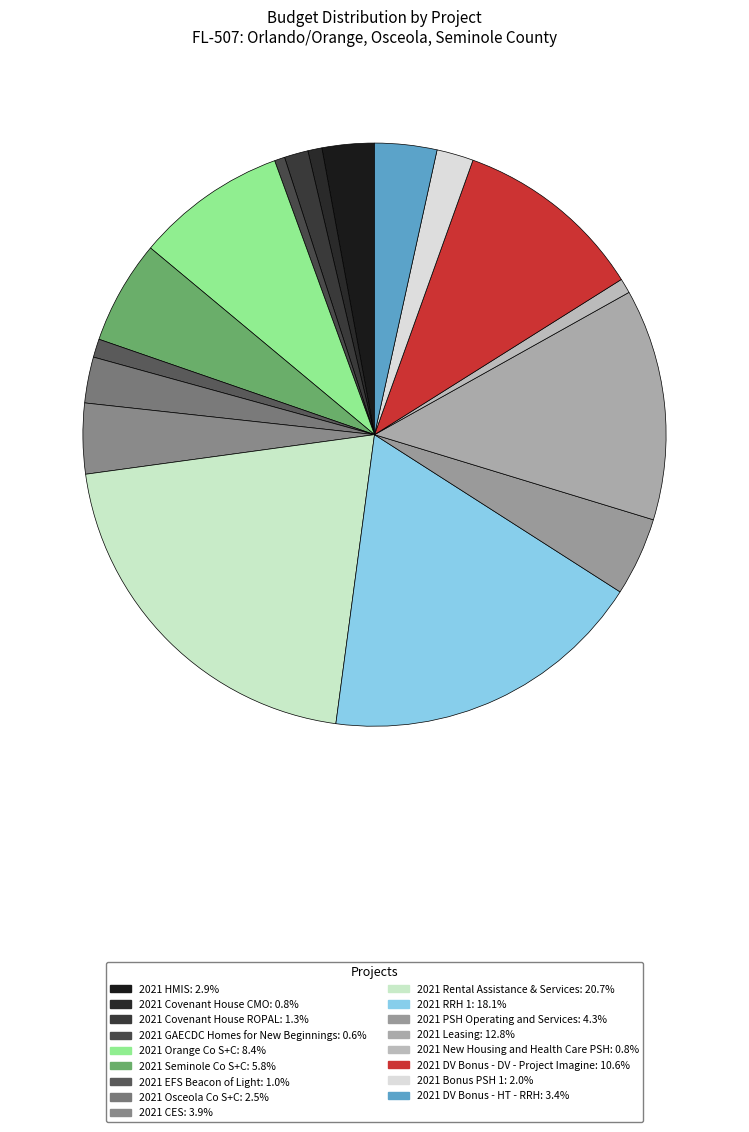

Combined, what portion of the pie is 2021 EFS Beacon of Light and 2021 DV Bonus - DV - Project Imagine?

11.6%